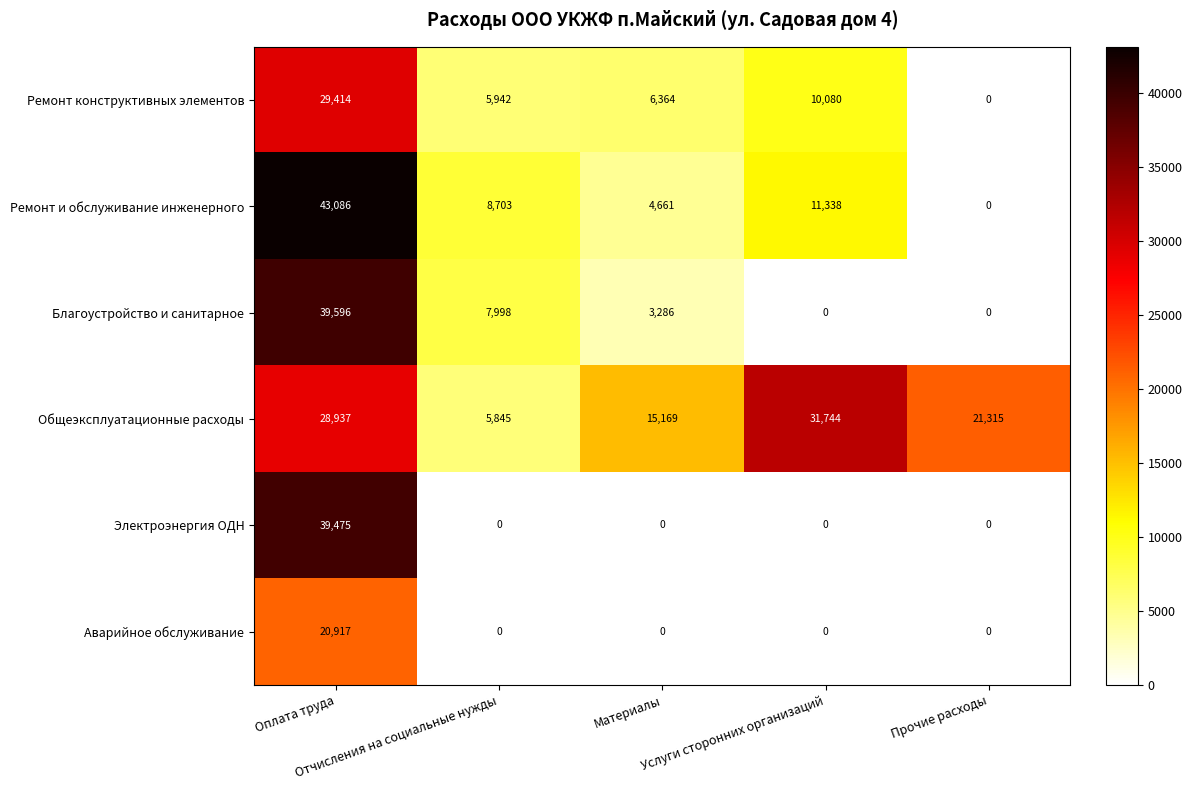

Which series has the largest range (max minus min)?

Ремонт и обслуживание инженерного